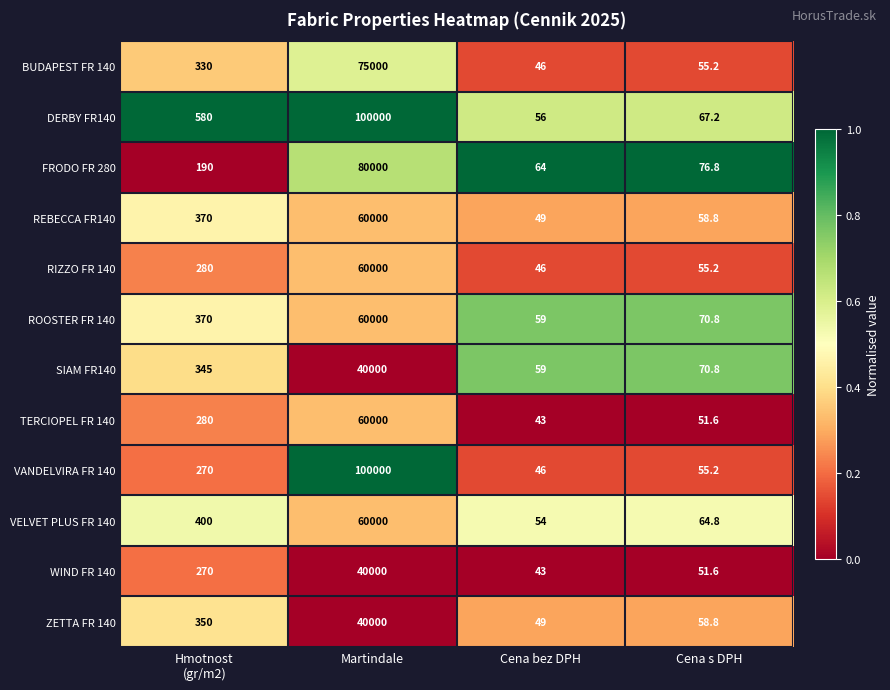

Which series changed the most between Martindale and Cena bez DPH?

VANDELVIRA FR 140